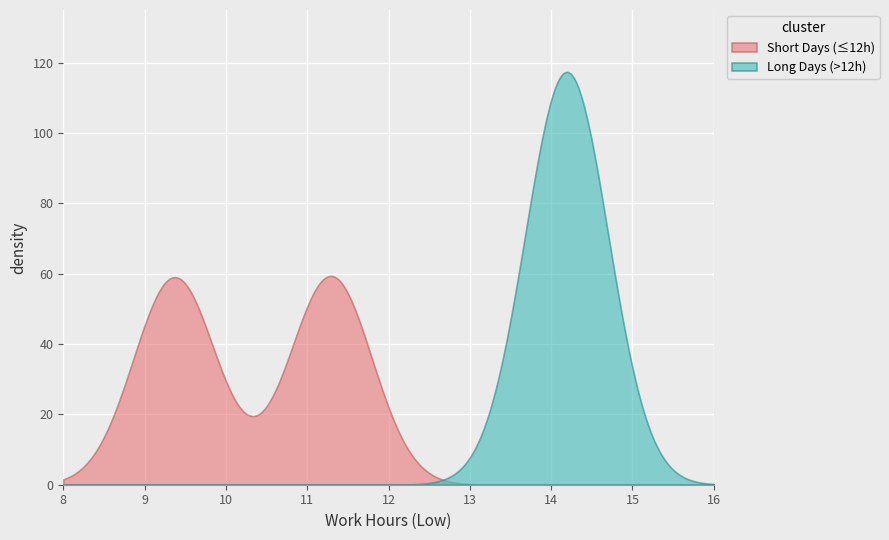

What is the greatest value displayed?

117.4